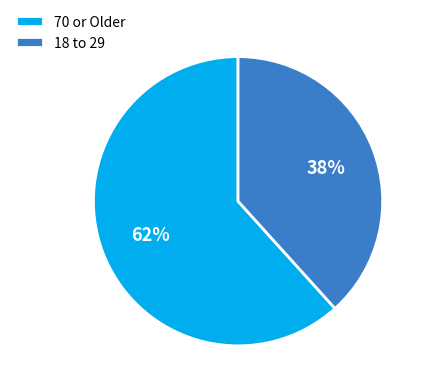

Which slice is the largest?

70 or Older